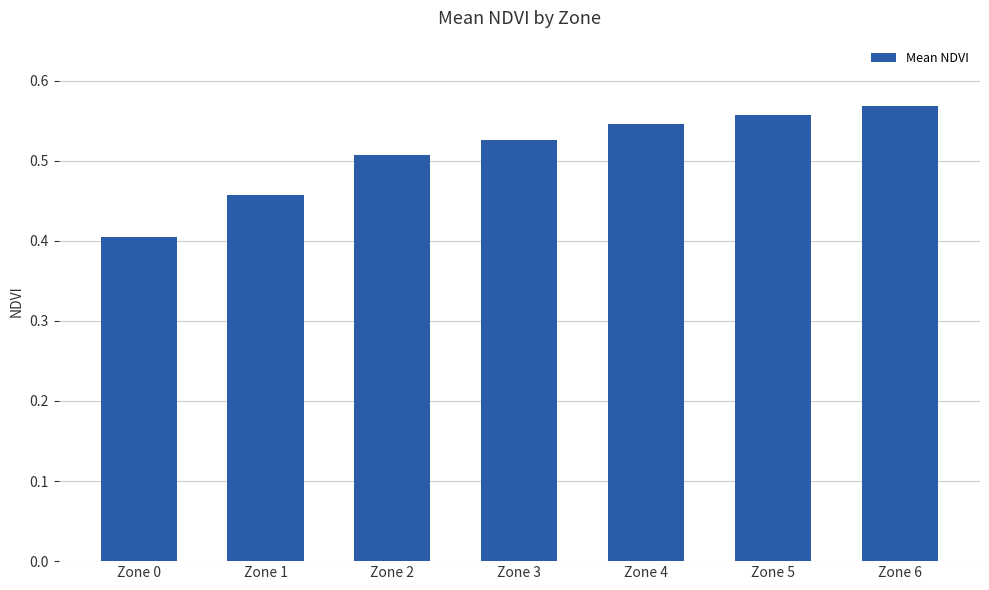

How many bars are there in total?

7